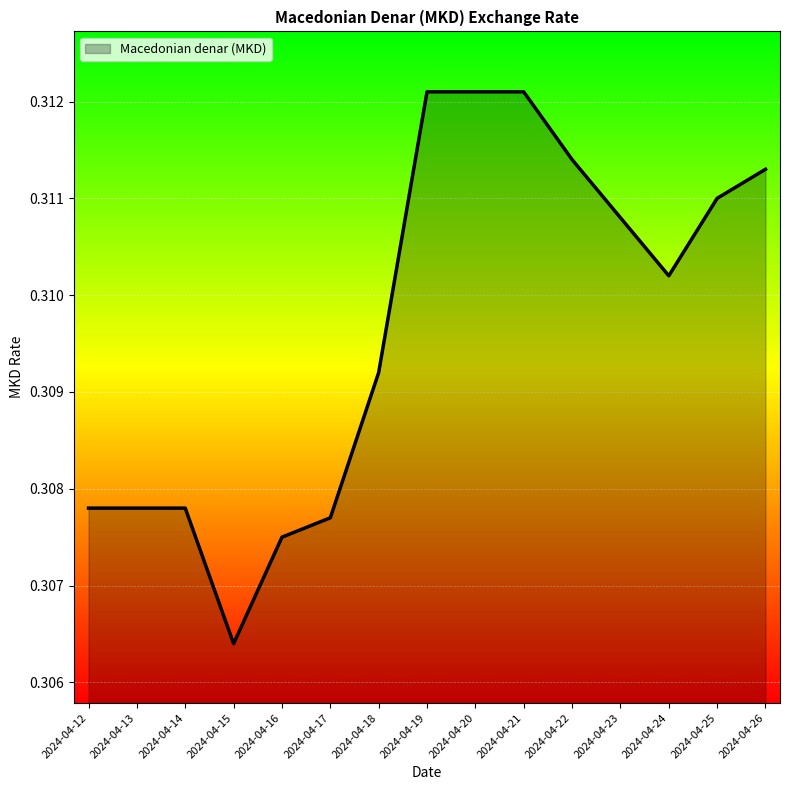

Which has a higher value, 2024-04-12 or 2024-04-22?

2024-04-22